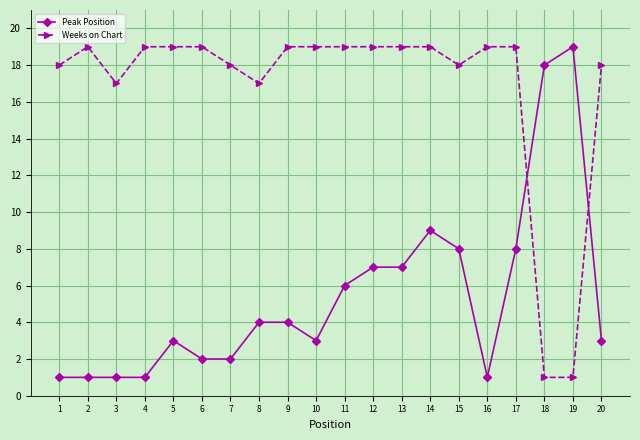

What is the difference between the maximum and second lowest values in the Peak Position series?

18